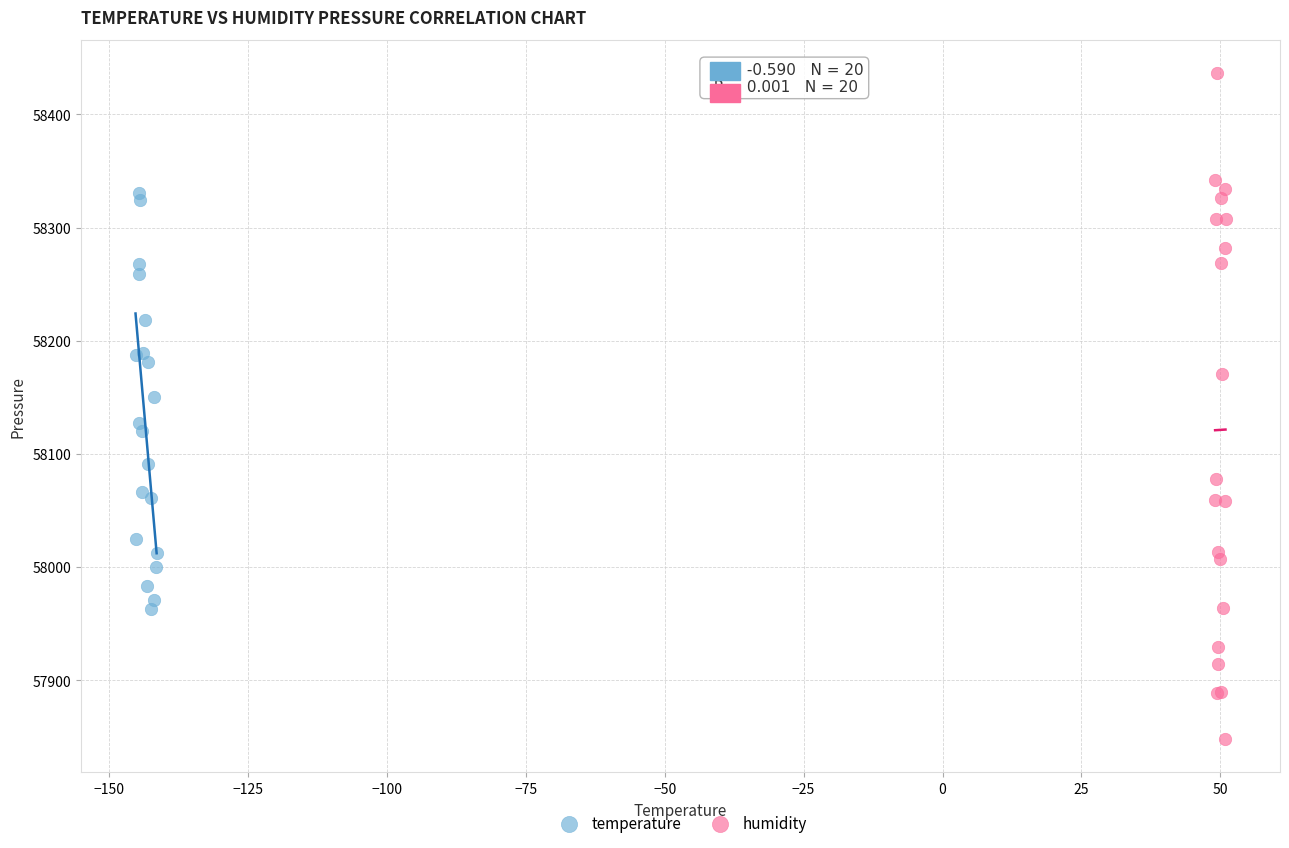

What are all the series names shown in the legend?

temperature, humidity